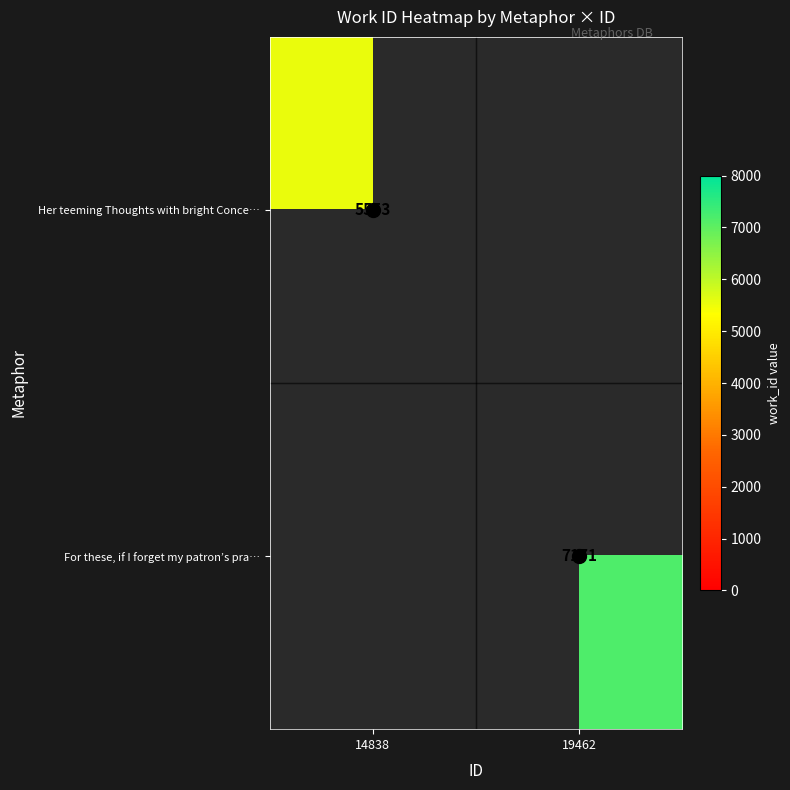

How many distinct data groups are displayed?

2